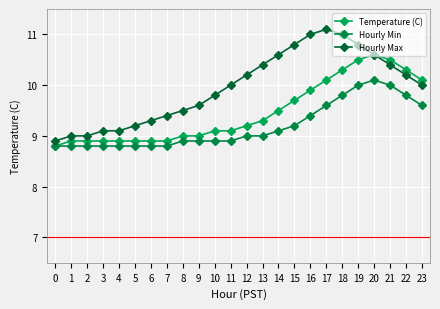

The value of Temperature (C) at 7 is 3.4. True or false?

False